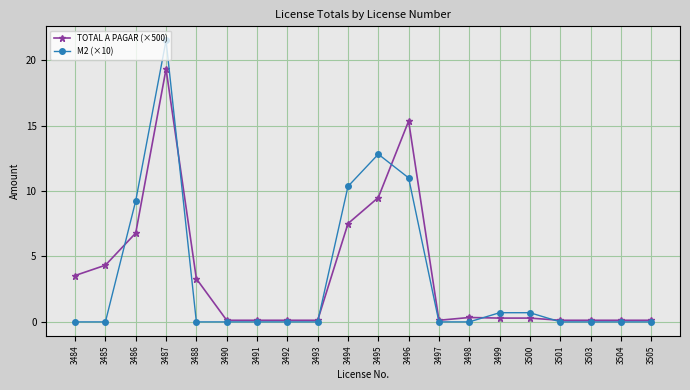

What are all the series names shown in the legend?

TOTAL A PAGAR (×500), M2 (×10)